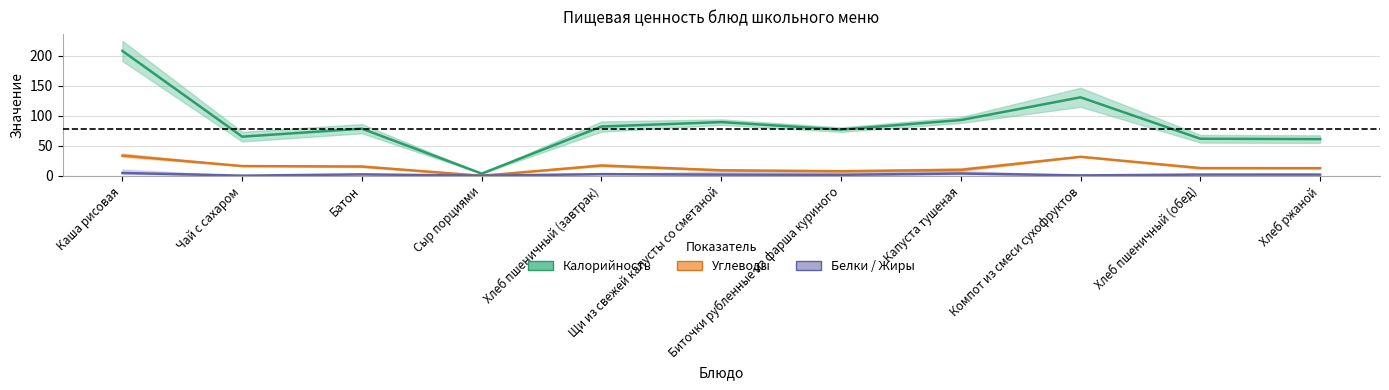

At which label does Белки reach its peak?

Каша рисовая